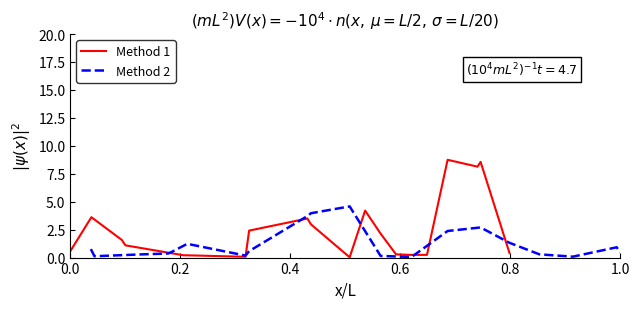

Reading left to right, extract all data points from this chart.

Method 1: 0.6	3.6	1.6	1.1	0.2	0.2	0.1	2.4	3.5	3.0	0.0	4.2	2.1	0.3	0.2	0.2	8.7	8.1	8.6	0.4
Method 2: 0.8	0.1	0.3	0.4	0.5	1.2	0.2	0.6	3.7	4.0	4.6	0.1	0.1	2.4	2.7	1.3	0.3	0.1	0.9	0.5